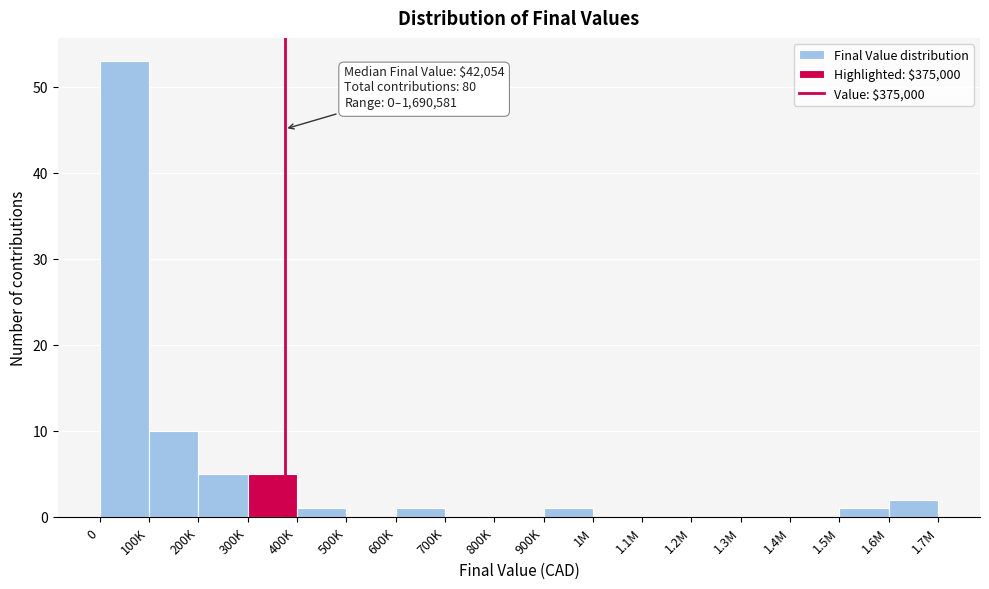

Reading left to right, what are all the values shown in this chart?

0=53	100K=10	200K=5	300K=5	400K=1	500K=0	600K=1	700K=0	800K=0	900K=1	1M=0	1.1M=0	1.2M=0	1.3M=0	1.4M=0	1.5M=1	1.6M=2